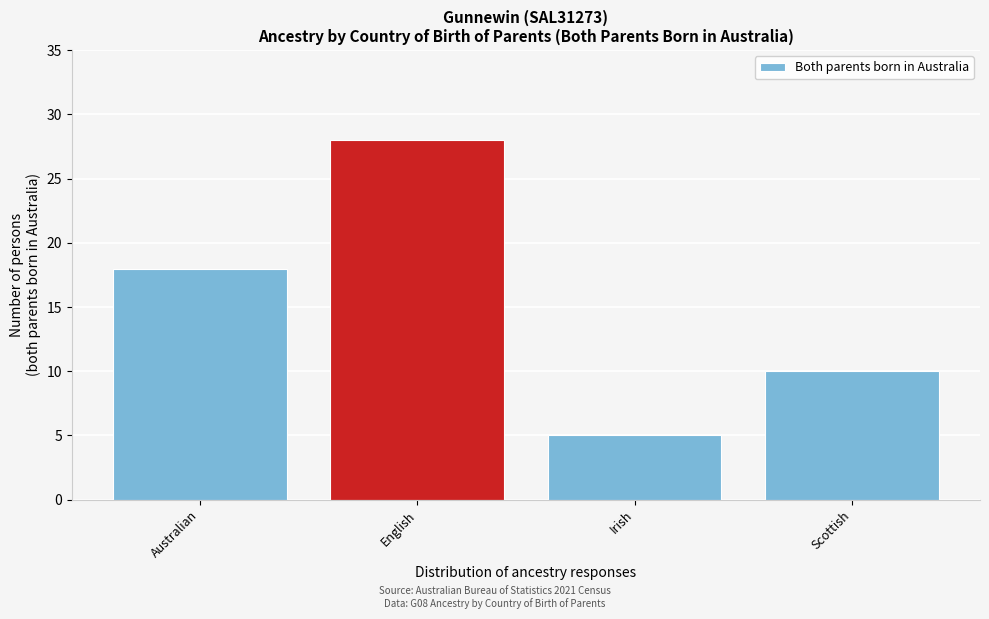

Reading right to left, extract all data points from this chart.

Scottish=10	Irish=5	English=28	Australian=18